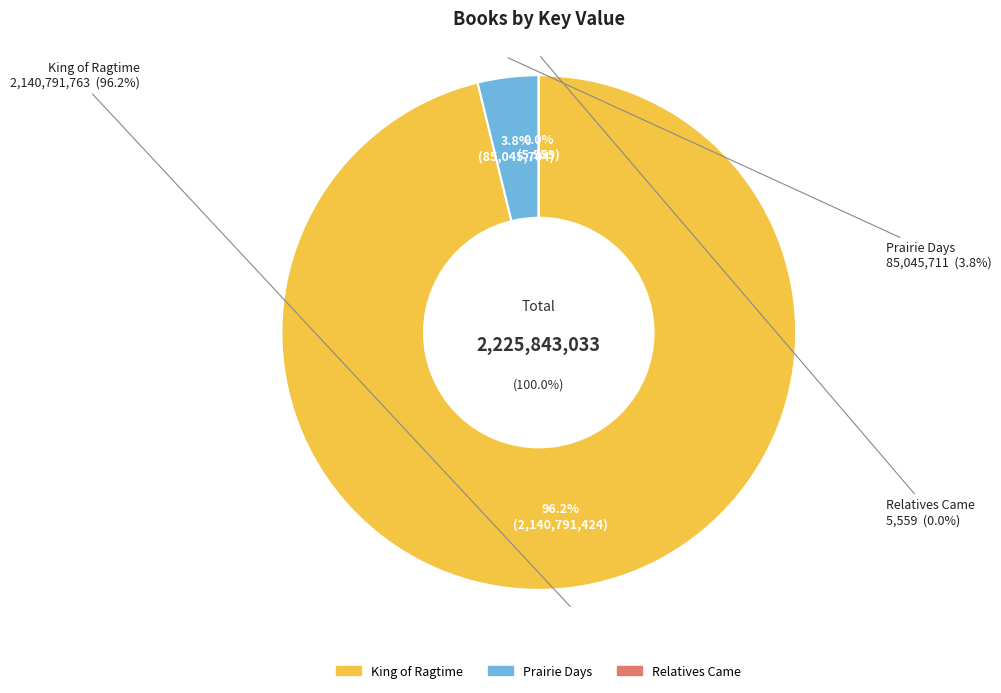

To the nearest percent, what is the difference between the Relatives Came and Prairie Days slice percentages?

4%